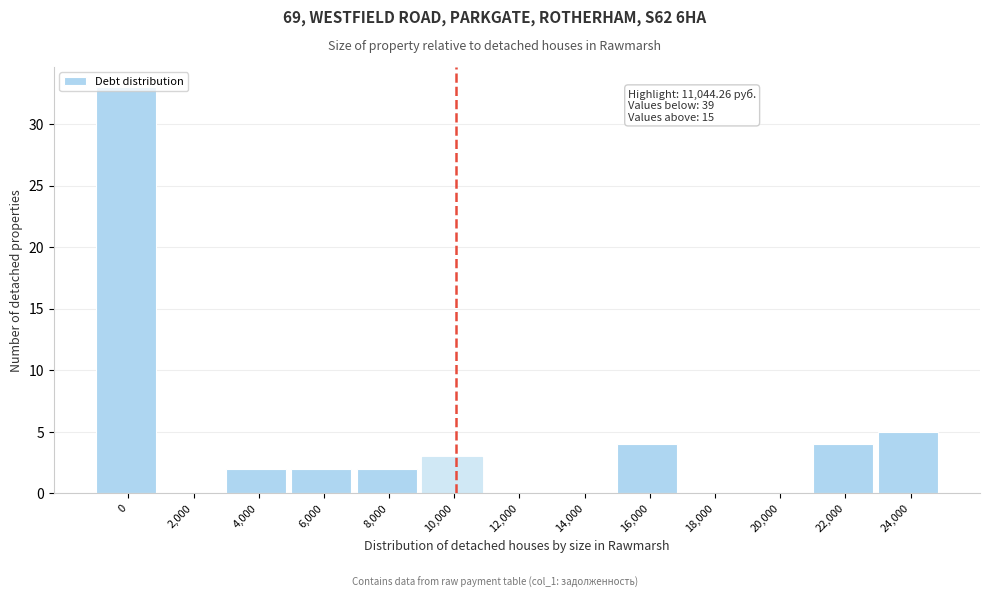

What is the change in value from 2,000 to 10,000?

+3